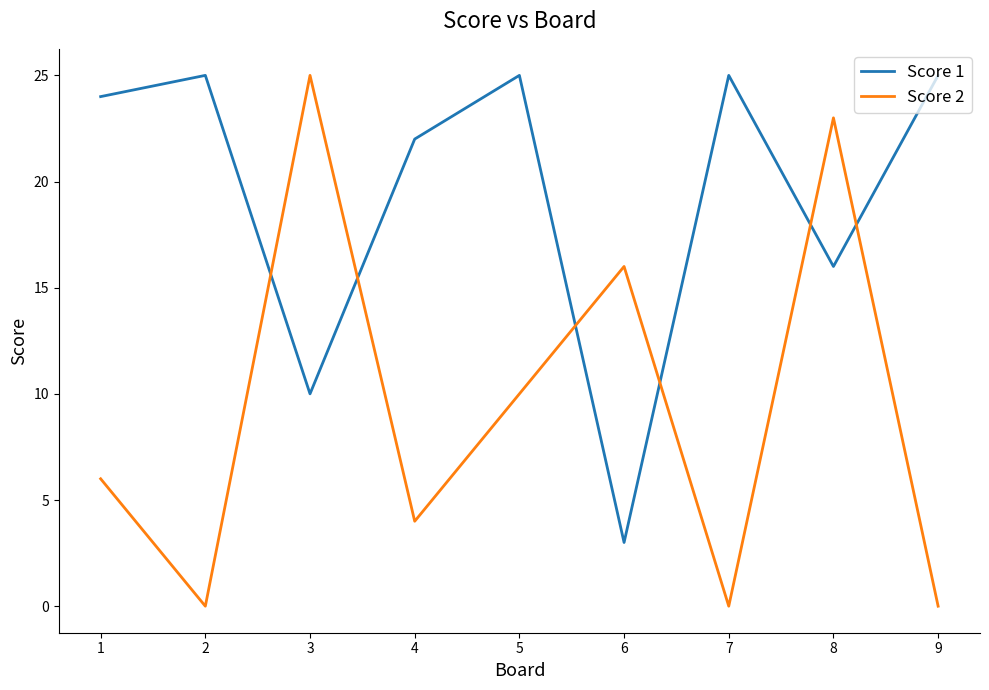

What are all the series names shown in the legend?

Score 1, Score 2